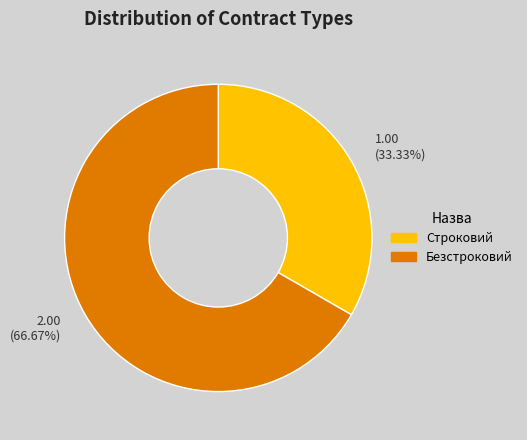

To the nearest percent, what is the combined percentage of Безстроковий and Строковий?

100%